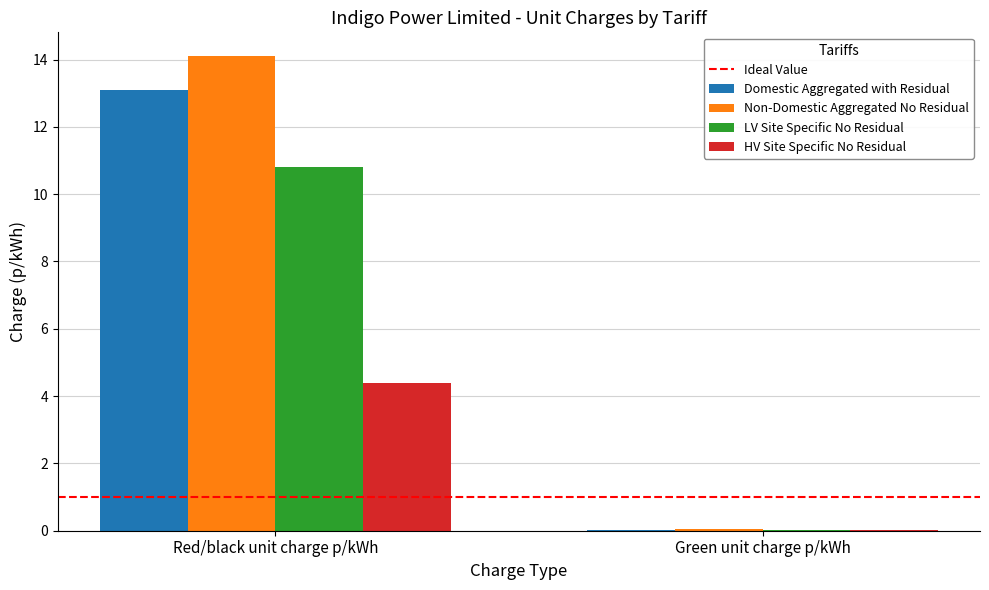

Between Red/black unit charge p/kWh and Green unit charge p/kWh, which series saw the biggest shift?

Non-Domestic Aggregated No Residual